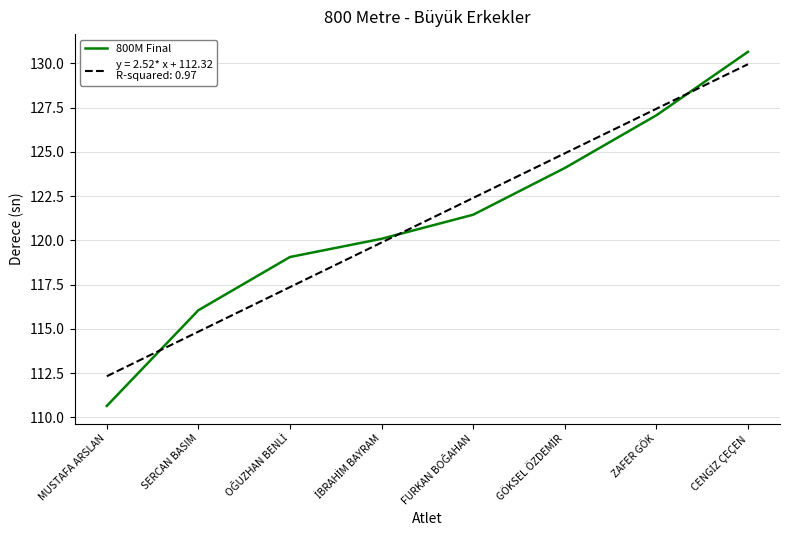

What is the difference between the highest and lowest values at SERCAN BASIM?

1.2